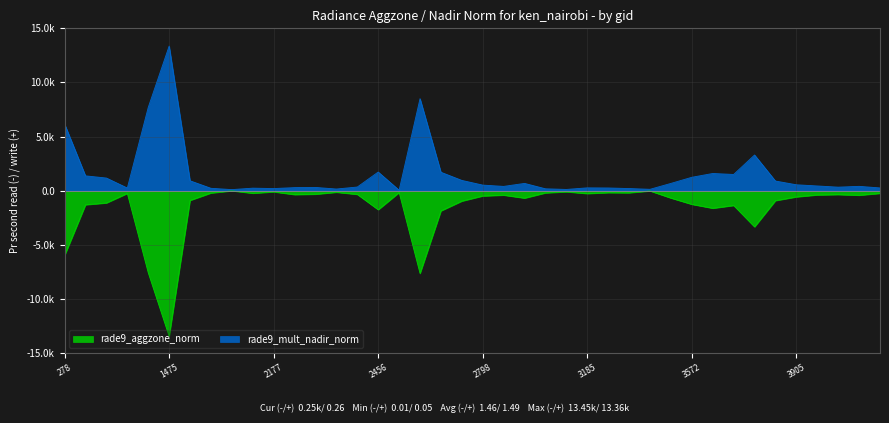

Between 2177 and 2123, which is larger?

2177